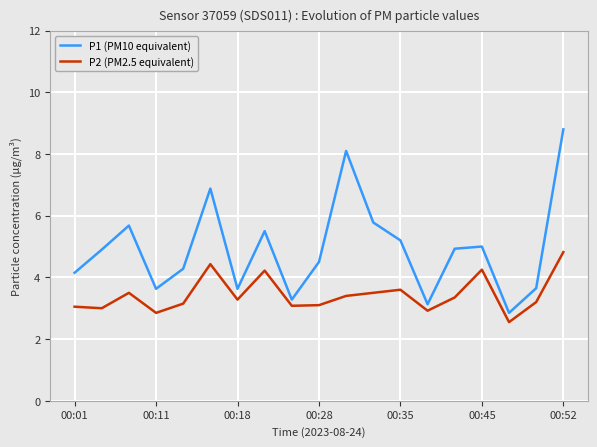

Does the chart have visible grid lines?

Yes